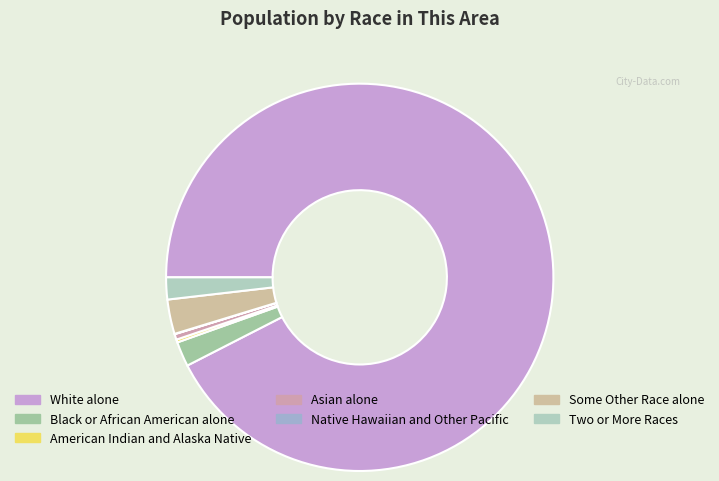

The White alone slice represents 92% of the pie. True or false?

True